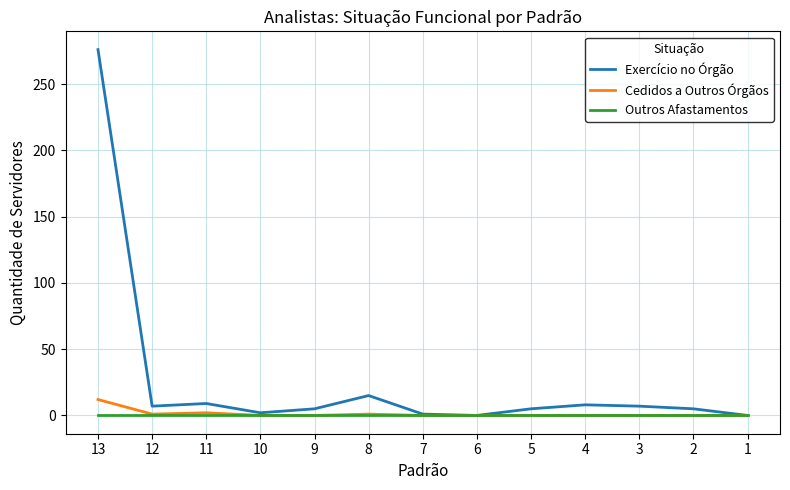

What is the greatest value displayed?

276